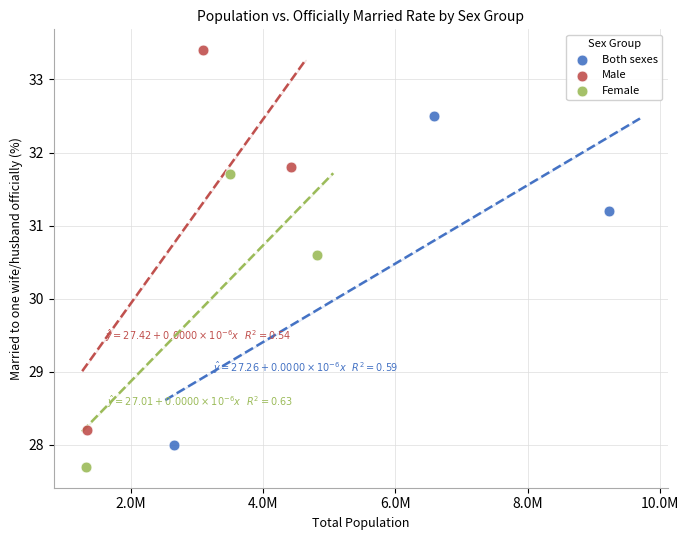

Which series contains the lowest Y value?

Female